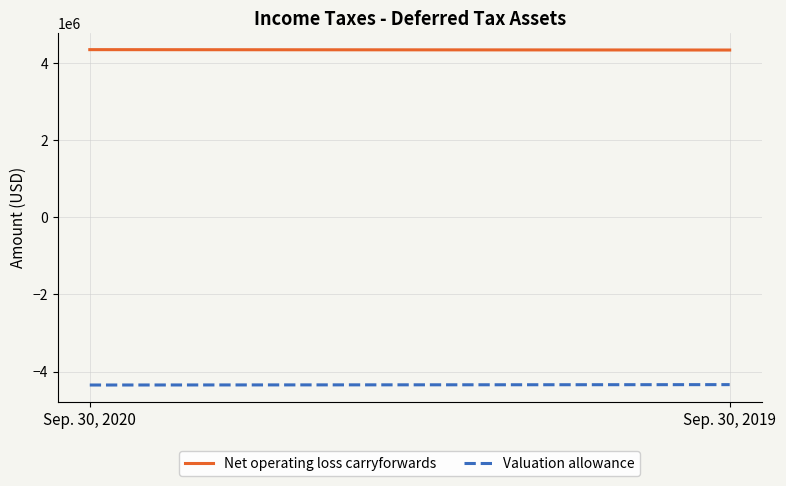

Which has a higher value, Sep. 30, 2019 or Sep. 30, 2020?

Sep. 30, 2020